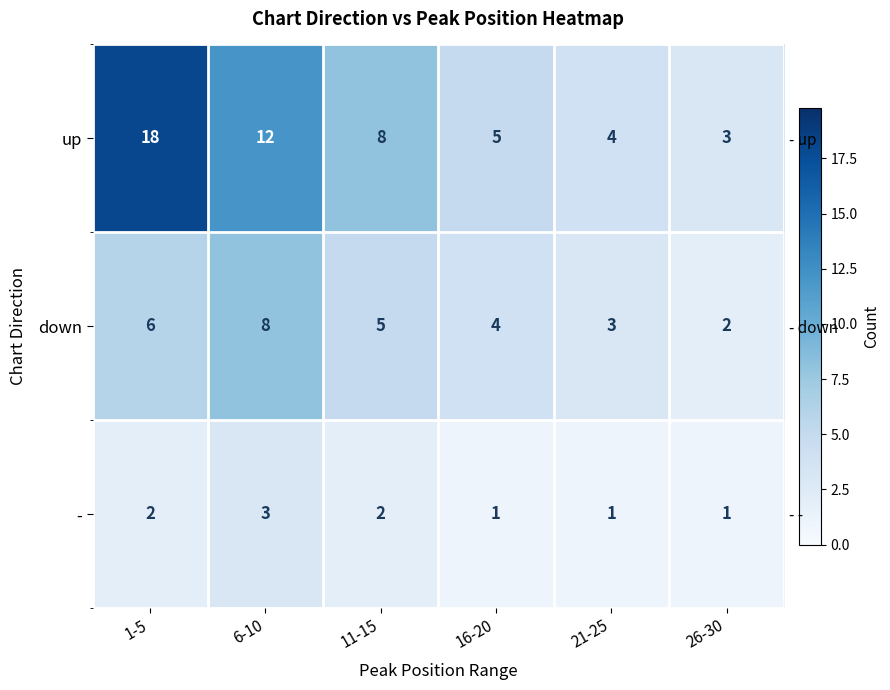

Which series changed the most between 6-10 and 16-20?

up